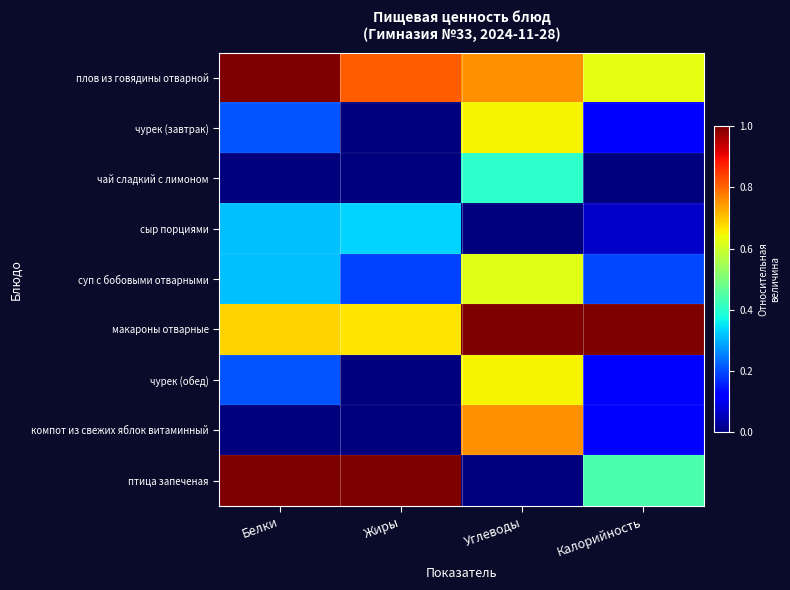

Which category has the highest value across all series?

Белки